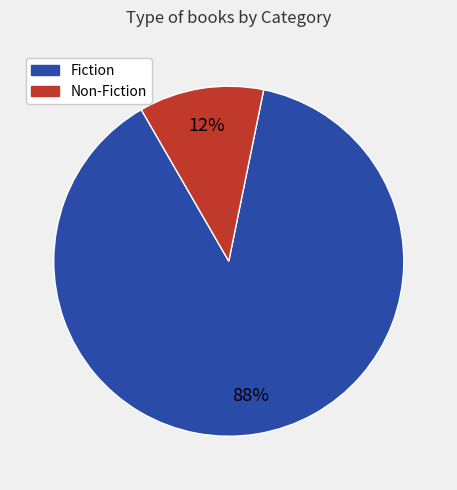

How many segments does this pie chart have?

2